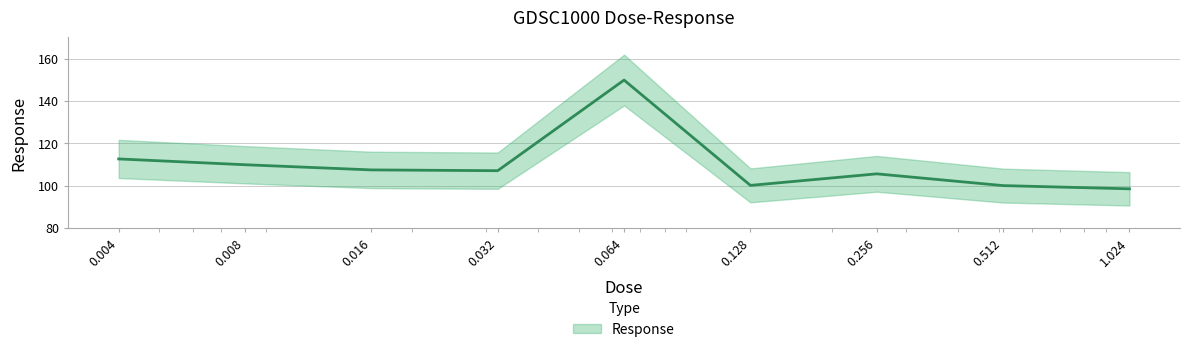

Where does the data first go above 107?

0.004